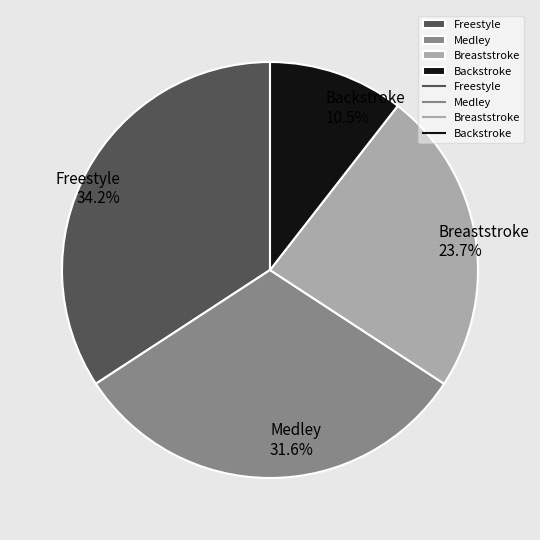

True or false: Medley accounts for 32% of the total.

True